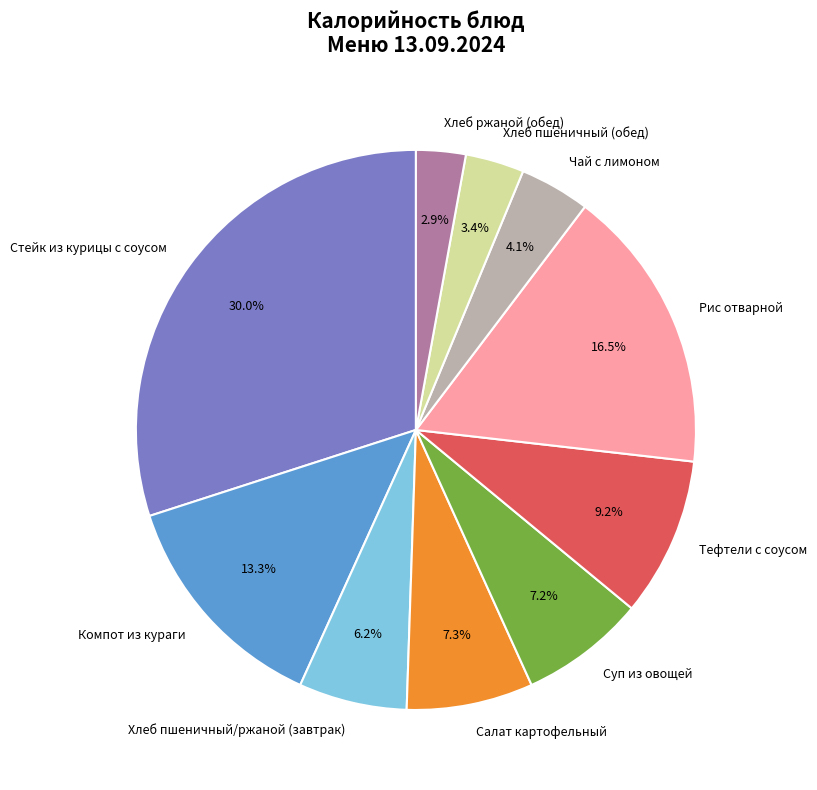

What percentage is NOT represented by Суп из овощей?

92.8%